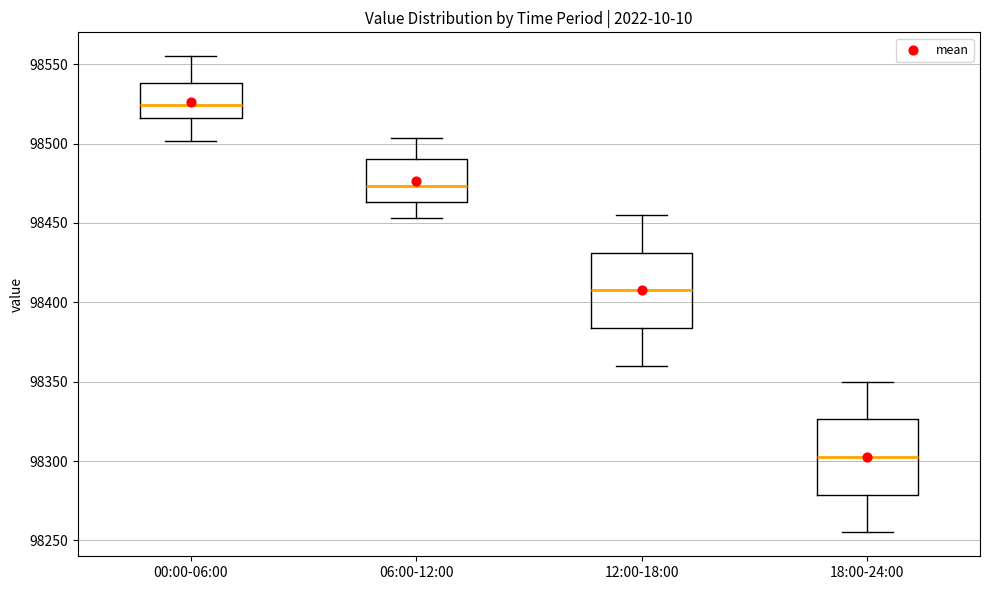

Which box has the highest median line?

00:00-06:00